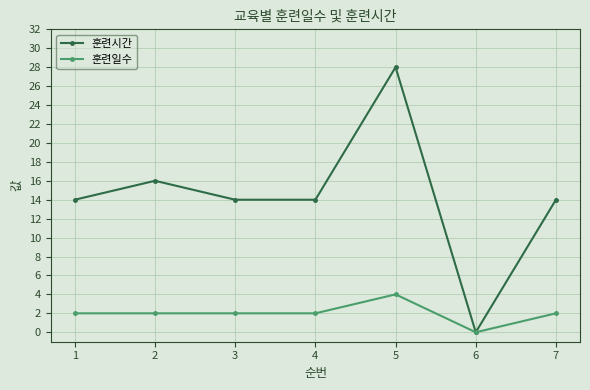

True or false: 훈련시간 has a value of 14 at 3.

True